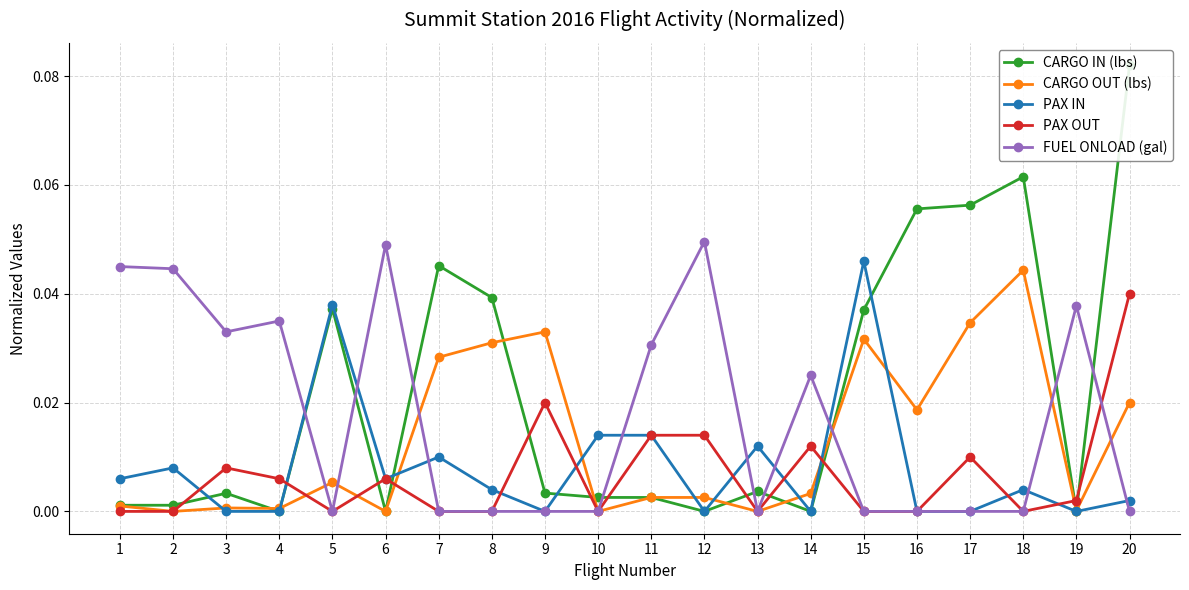

How many categories are shown in the chart?

20